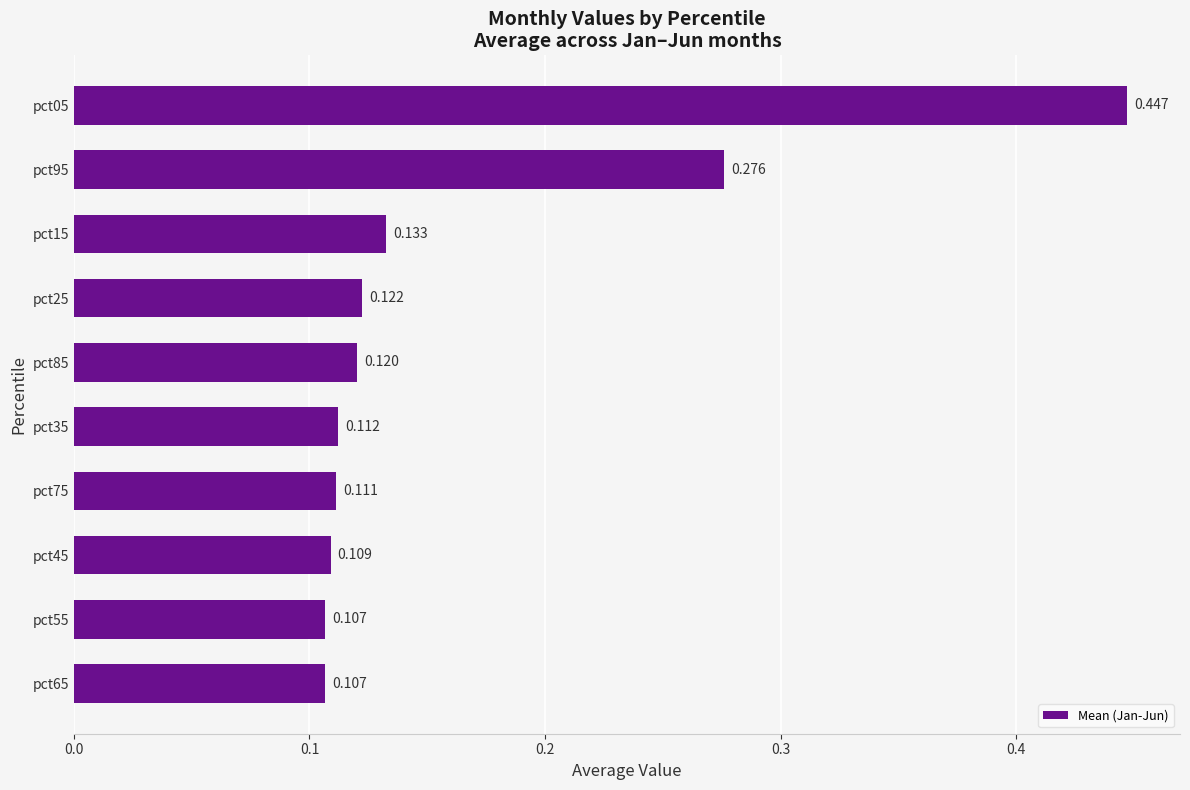

At which category does the chart reach its peak across all series?

pct05